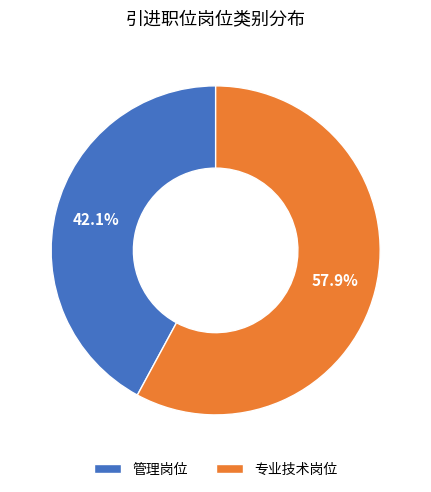

Rank the categories by value from highest to lowest.

专业技术岗位, 管理岗位